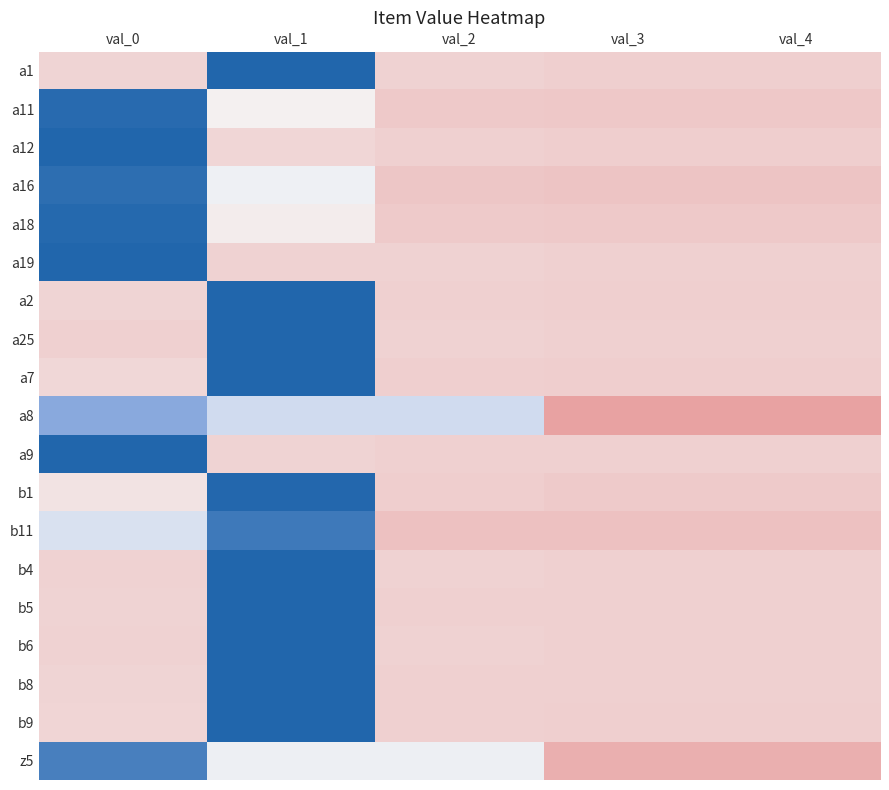

List the series in order of their peak value, highest first.

b4, b6, a19, a25, b5, a9, b8, a1, a2, b9, a12, a7, b1, a18, a11, a16, b11, z5, a8